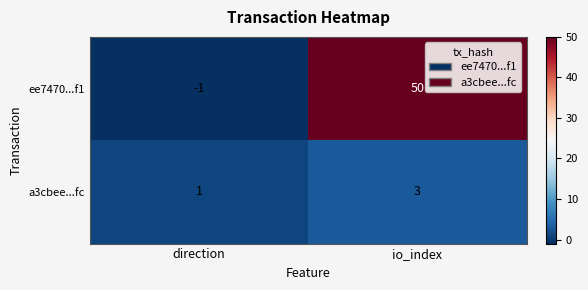

Reading right to left, what are all the values shown in this chart?

ee7470...f1: io_index=50	direction=-1
a3cbee...fc: io_index=3	direction=1